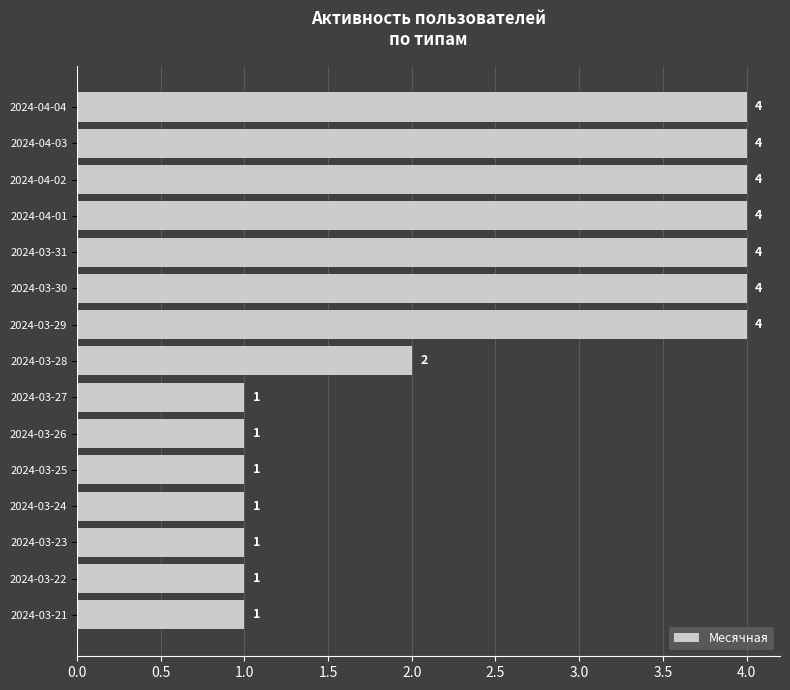

Reading bottom to top, transcribe all the data shown in this chart.

2024-03-21=1	2024-03-22=1	2024-03-23=1	2024-03-24=1	2024-03-25=1	2024-03-26=1	2024-03-27=1	2024-03-28=2	2024-03-29=4	2024-03-30=4	2024-03-31=4	2024-04-01=4	2024-04-02=4	2024-04-03=4	2024-04-04=4